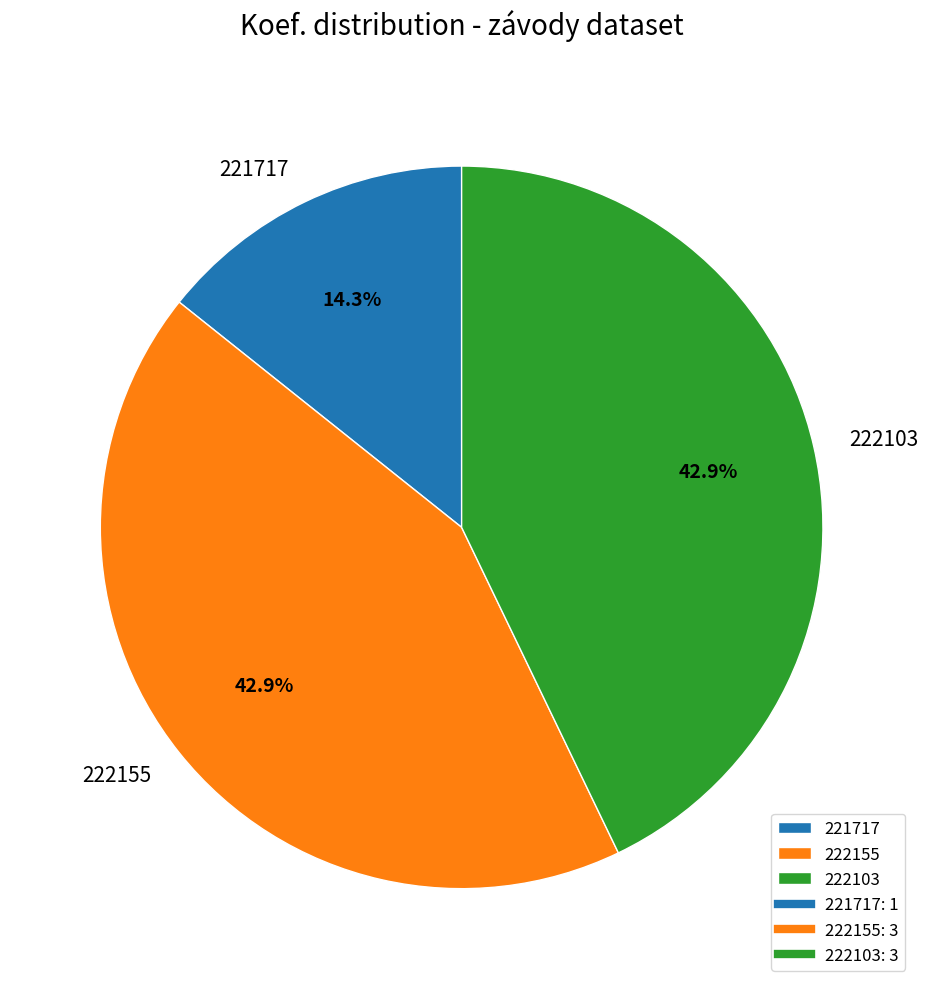

What is the smallest slice in the pie chart?

221717